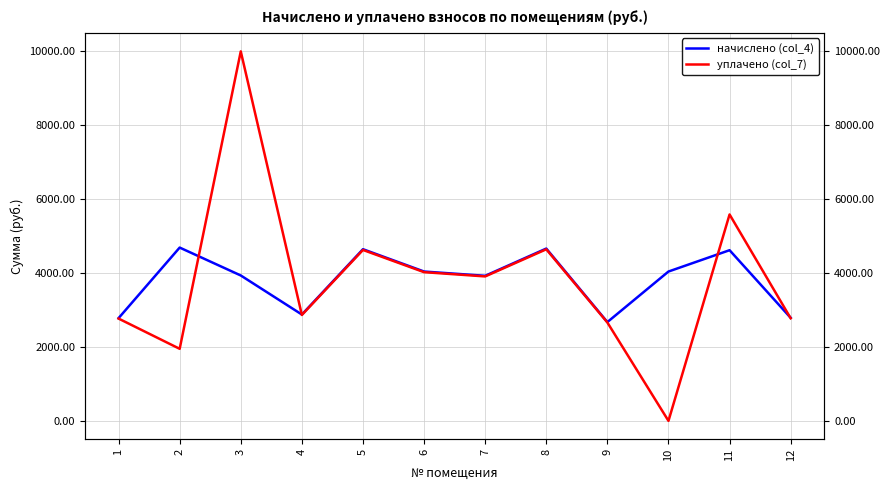

What is the total value across all series at 9?

5336.2